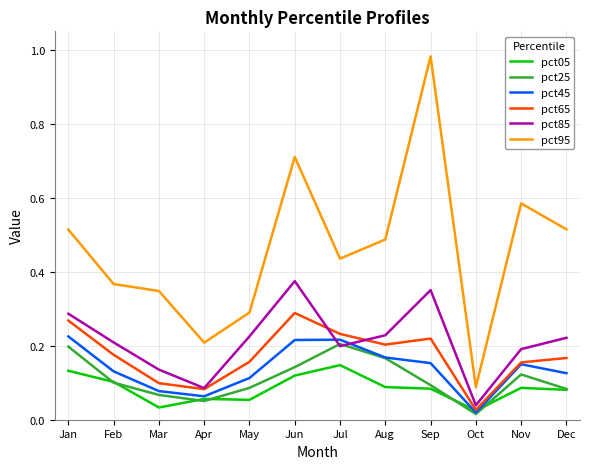

True or false: pct95 has a value of 0.9 at Jan.

False